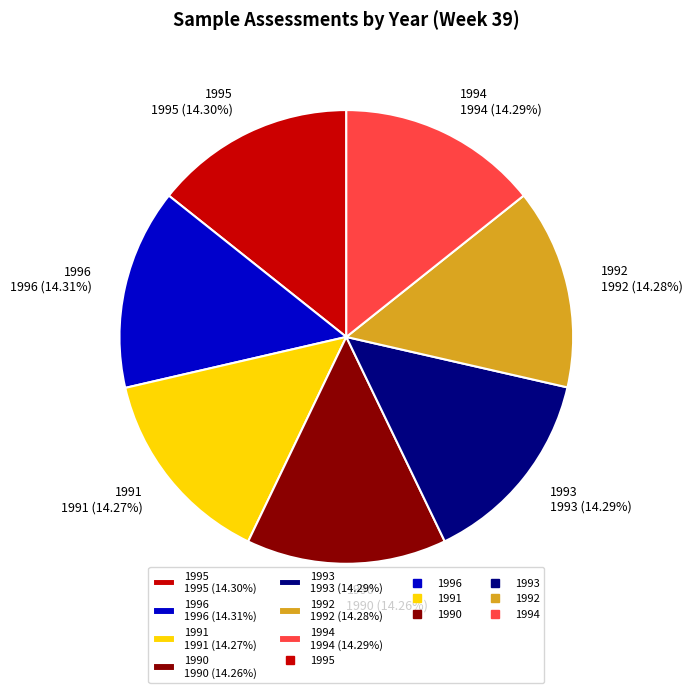

Does 1995 1995 (14.30%) represent more than half of the total?

No